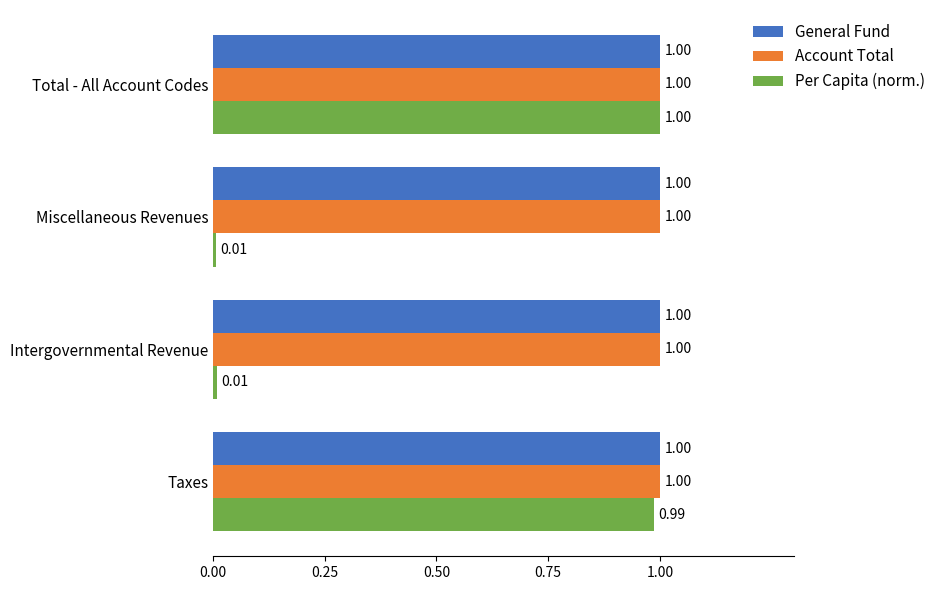

What are all the series names shown in the legend?

General Fund, Account Total, Per Capita (norm.)